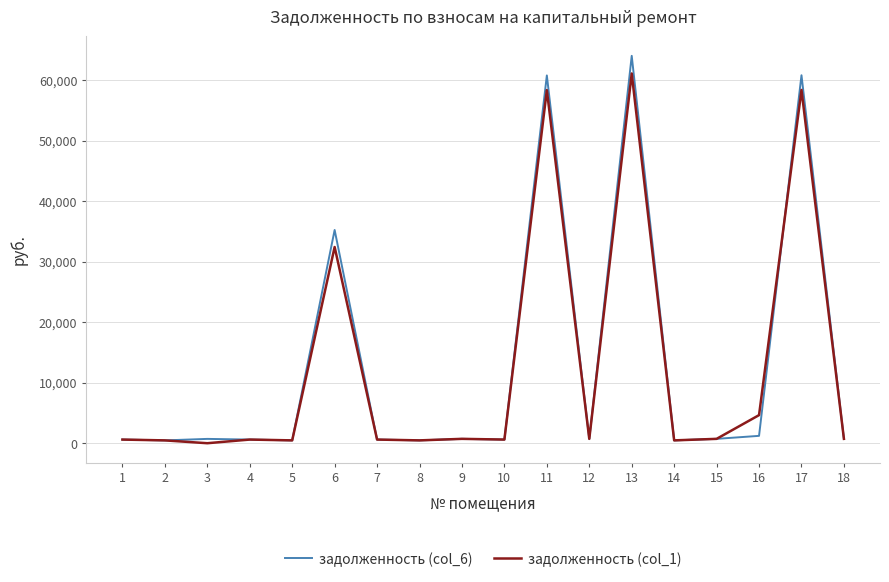

Rank the series by their maximum value, from highest to lowest.

задолженность (col_6), задолженность (col_1)